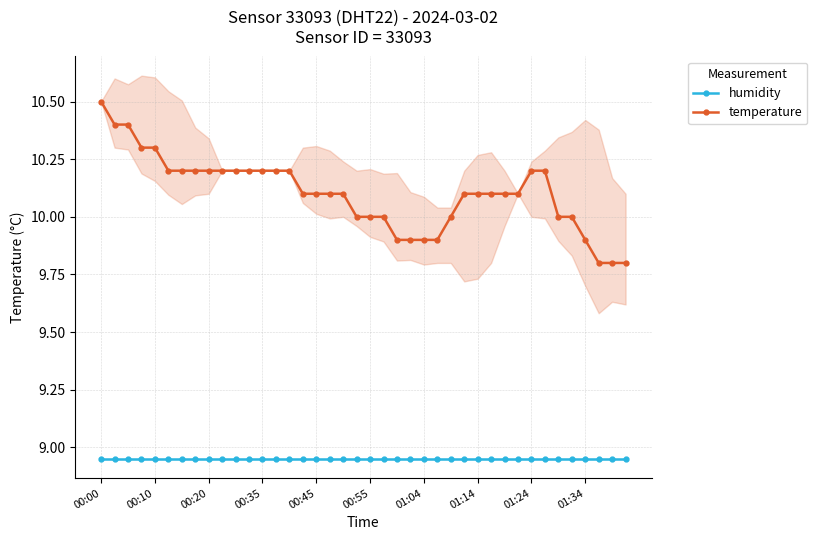

True or false: temperature and humidity intersect in this chart.

False